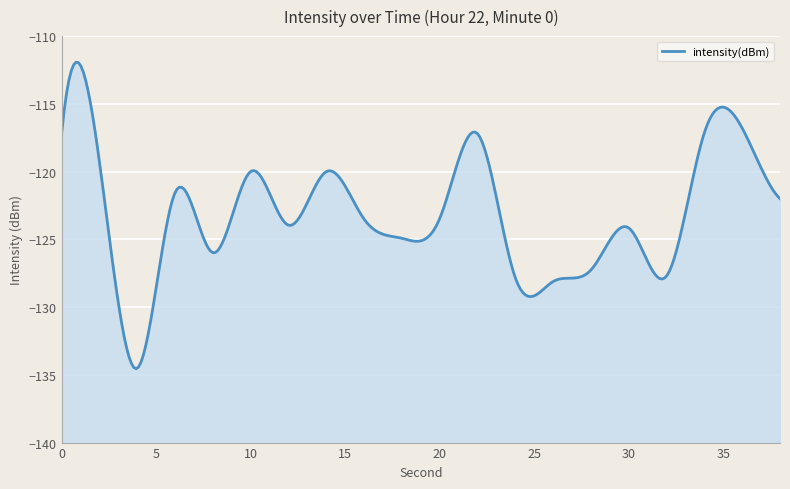

How many data points does each series have?

20